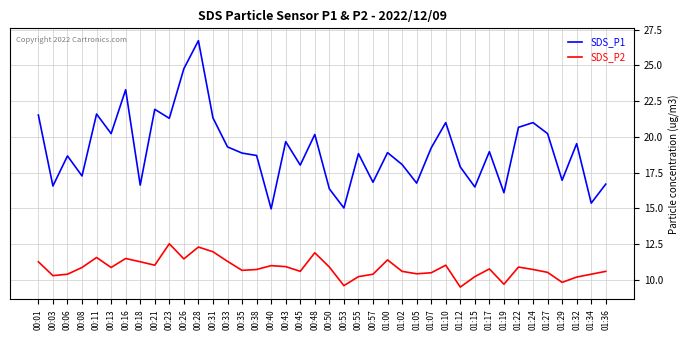

How many lines are shown in the chart?

2